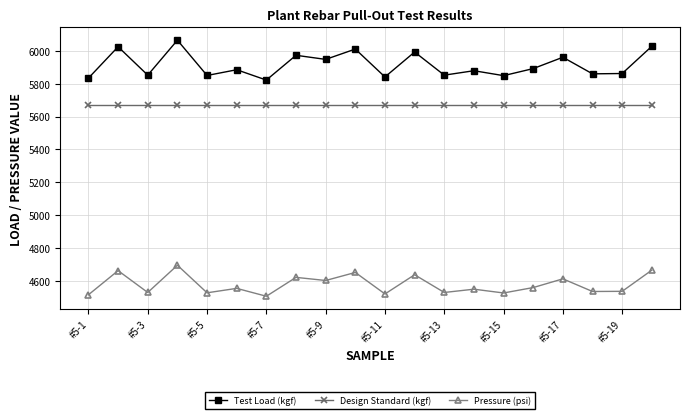

What is the difference between the second highest and second lowest values in the Pressure (psi) series?

150